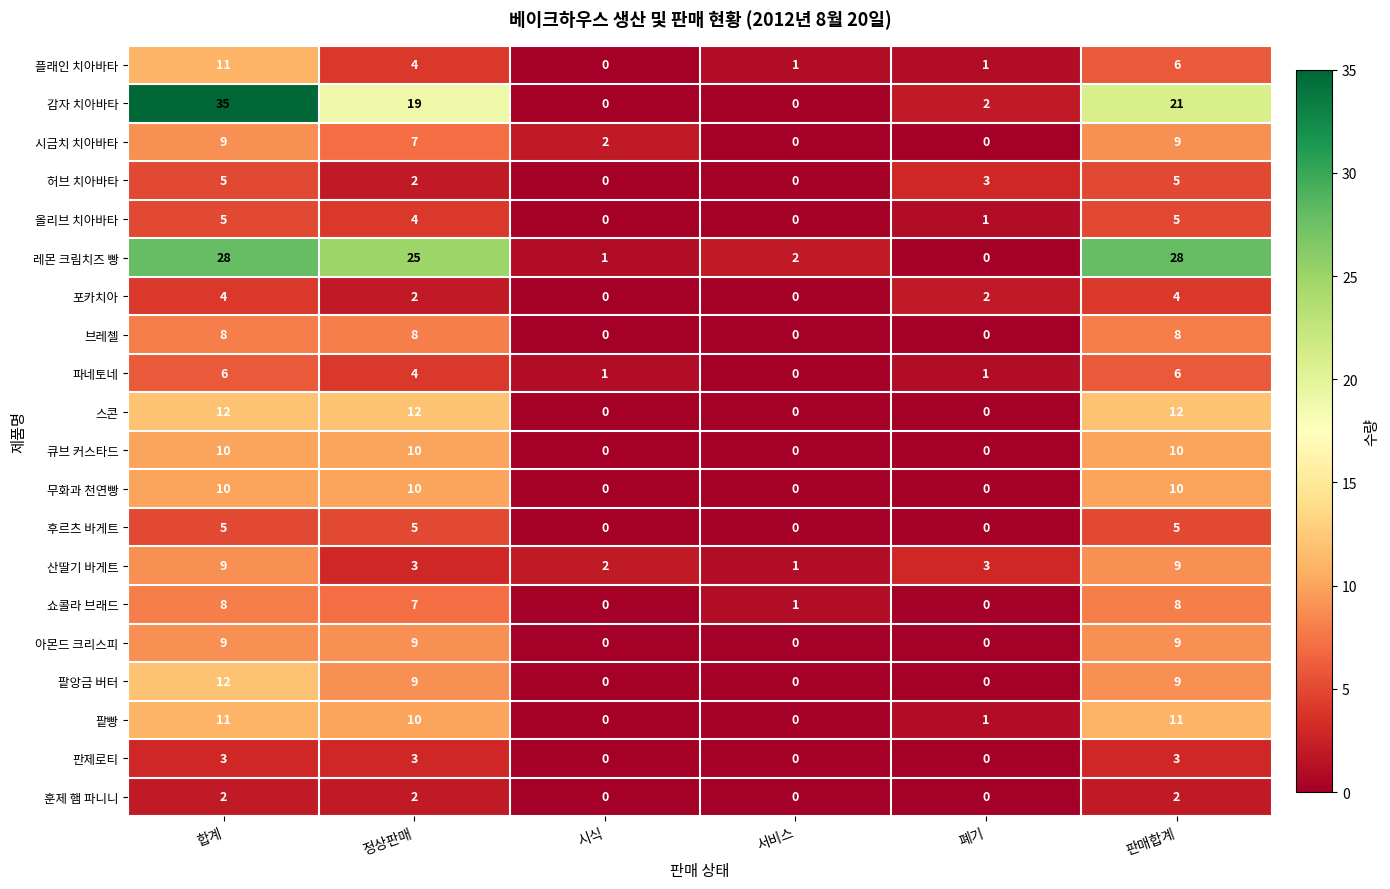

Rank the series by their maximum value, from highest to lowest.

감자 치아바타, 레몬 크림치즈 빵, 스콘, 팥앙금 버터, 플래인 치아바타, 팥빵, 큐브 커스타드, 무화과 천연빵, 시금치 치아바타, 산딸기 바게트, 아몬드 크리스피, 브레첼, 쇼콜라 브래드, 파네토네, 허브 치아바타, 올리브 치아바타, 후르츠 바게트, 포카치아, 판제로티, 훈제 햄 파니니